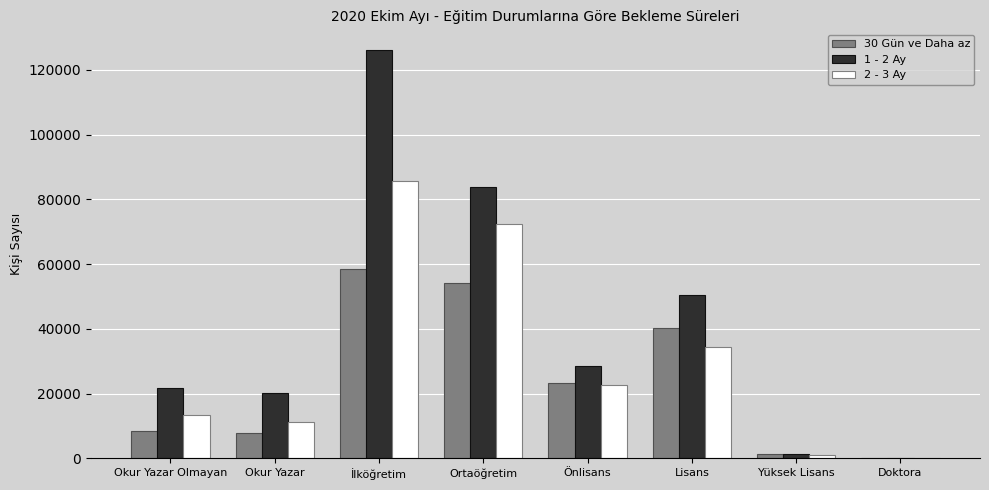

Which category has the highest value across all series?

İlköğretim